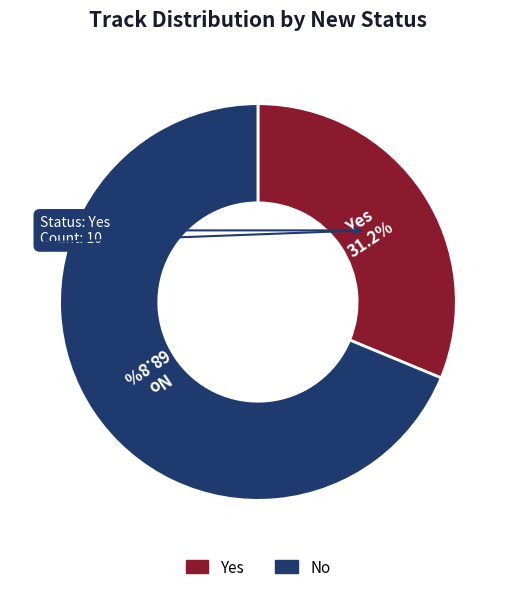

Does any single category account for the majority?

Yes